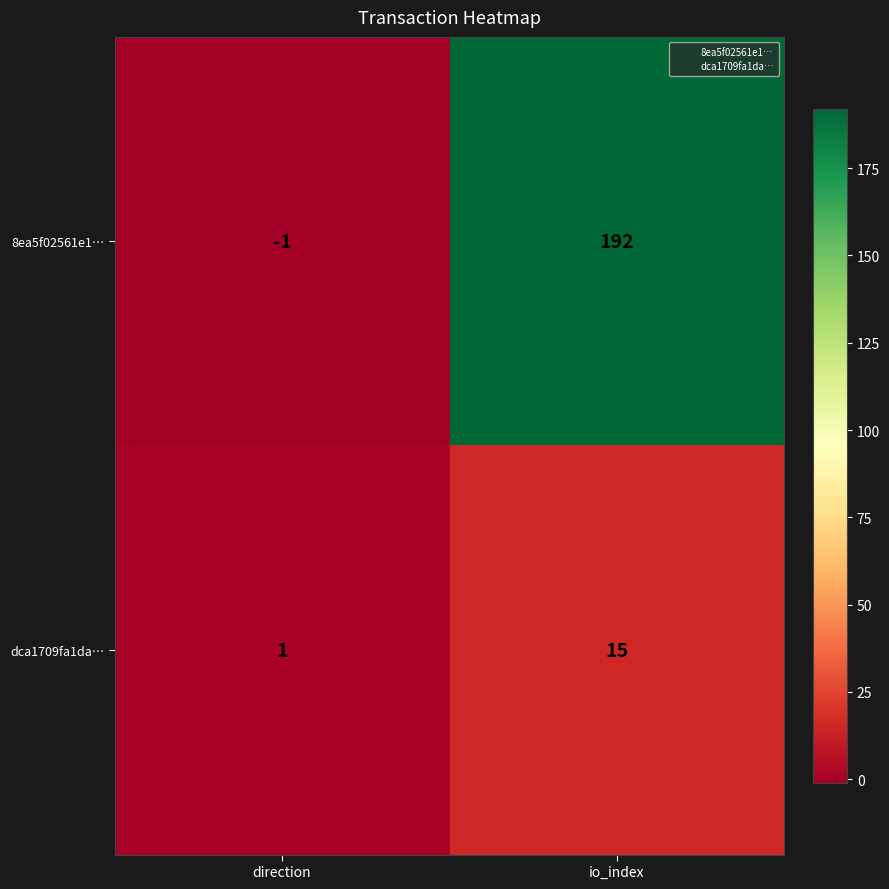

What is the sum of all 8ea5f02561e1… values?

191